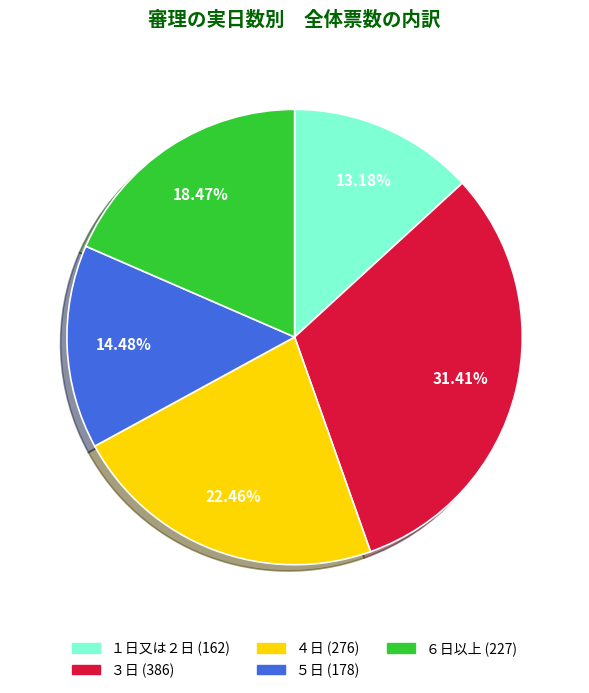

What percentage do ５日 and ４日 together represent?

36.9%